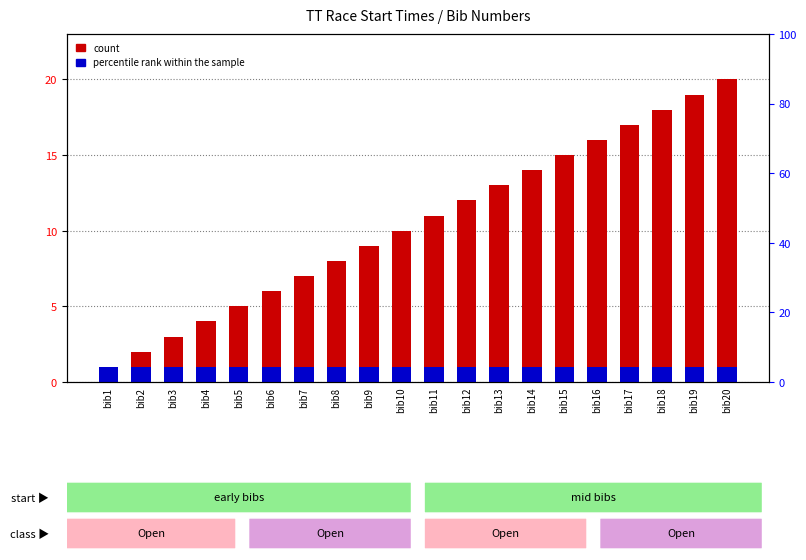

At how many categories does at least one series exceed 17?

3